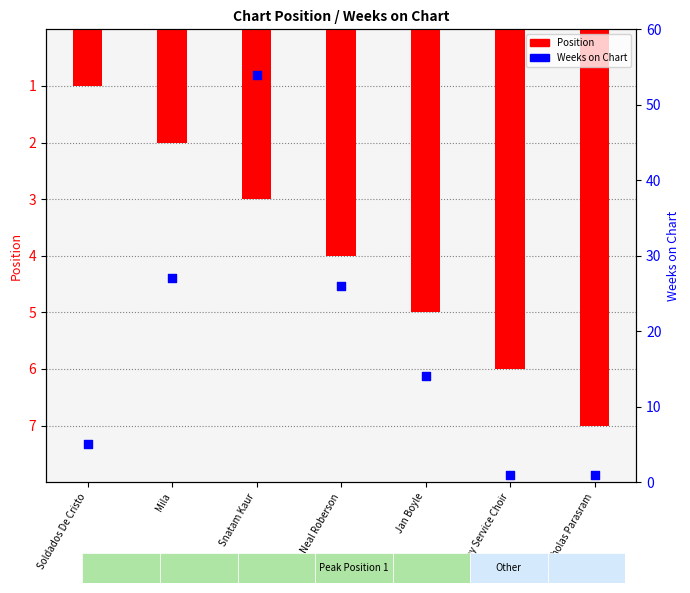

What is the total value across all series at Sunday Service Choir?

7